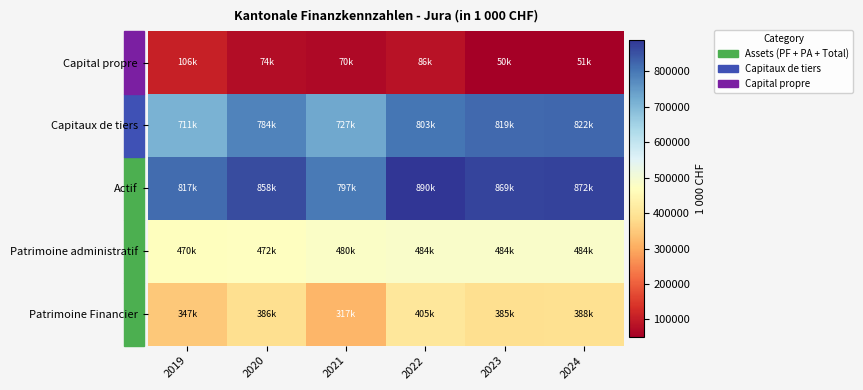

Reading right to left, extract all data points from this chart.

Patrimoine Financier: 2024=388109.4	2023=385297.1	2022=405239.5	2021=317365.9	2020=385646.0	2019=347197.0
Patrimoine administratif: 2024=484229.6	2023=483763.6	2022=484426.2	2021=479860.6	2020=472126.0	2019=469718.5
Actif: 2024=872339.1	2023=869060.7	2022=889665.6	2021=797226.5	2020=857772.0	2019=816915.5
Capitaux de tiers: 2024=821765.1	2023=818771.0	2022=803464.8	2021=727276.9	2020=783636.5	2019=710773.7
Capital propre: 2024=50574.0	2023=50289.7	2022=86200.8	2021=69949.6	2020=74135.5	2019=106141.9